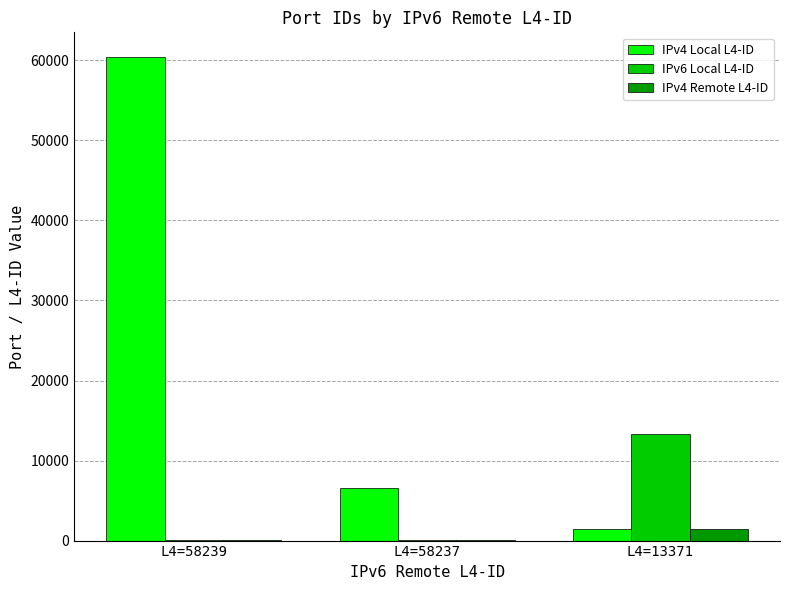

At which label does IPv6 Local L4-ID reach its peak?

L4=13371